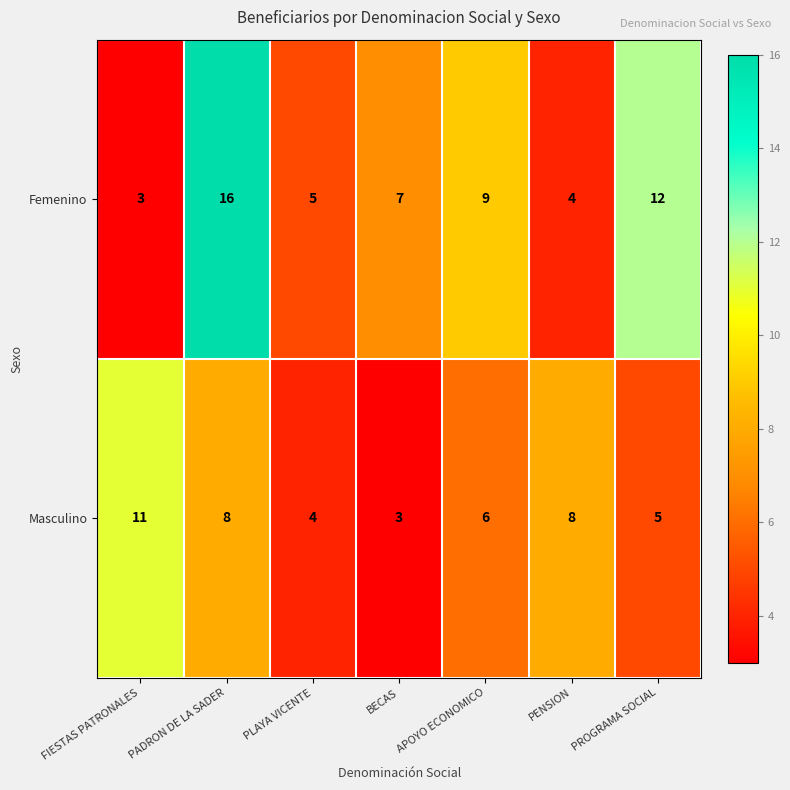

Where is Femenino nearest to the value 9?

APOYO ECONOMICO